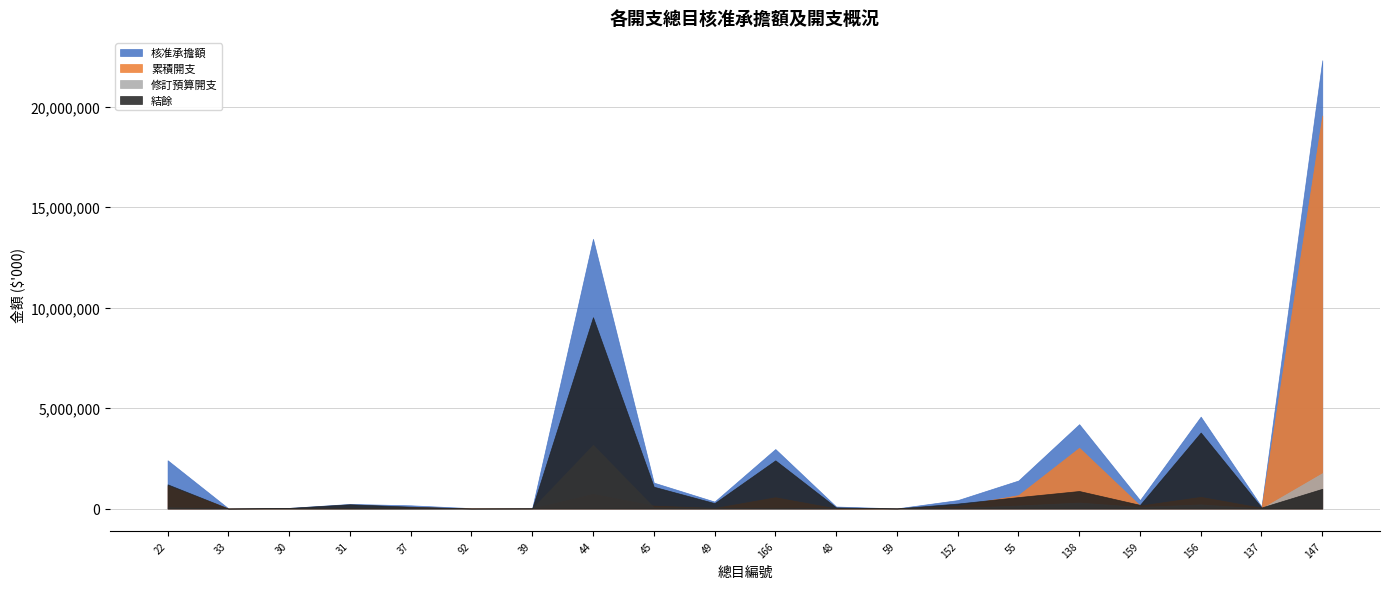

The value of 結餘 at 49 is 112009. True or false?

False